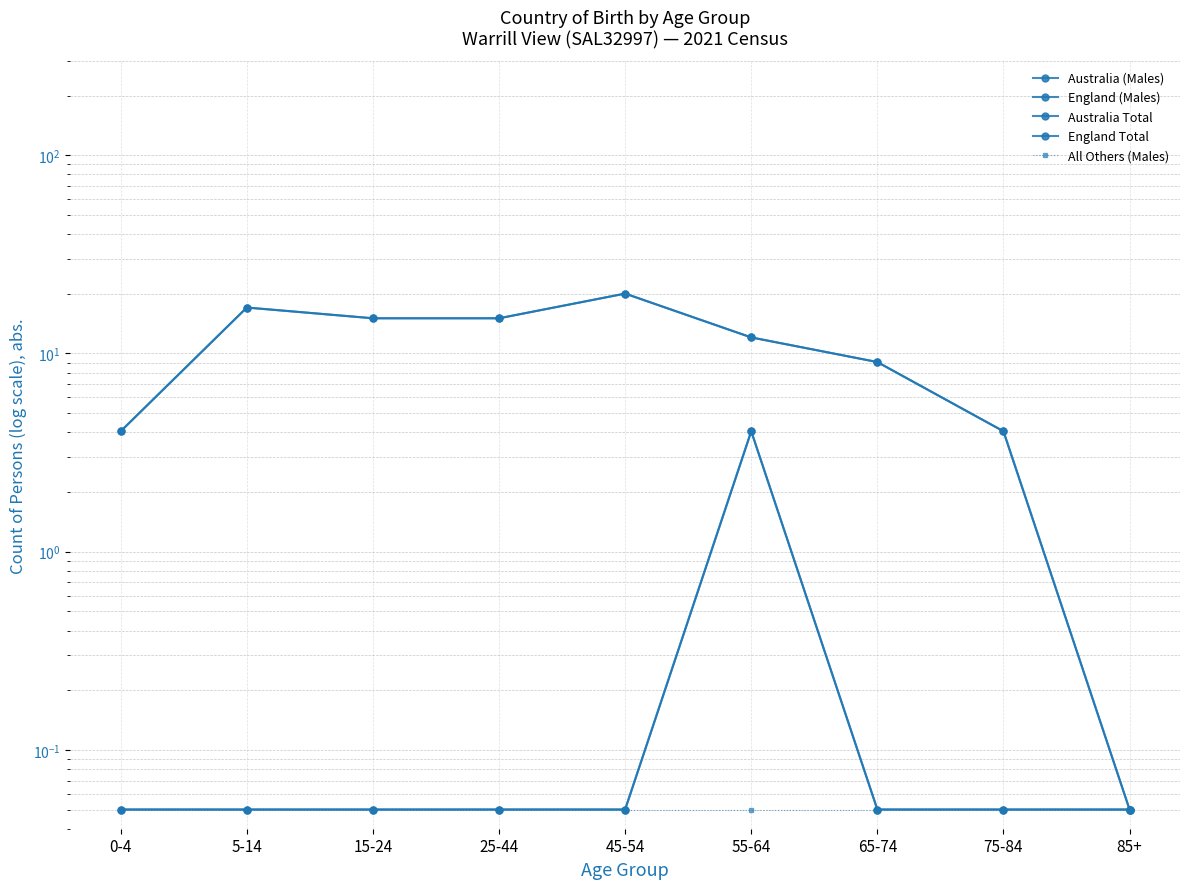

Where is the first local maximum for Australia Total?

5-14